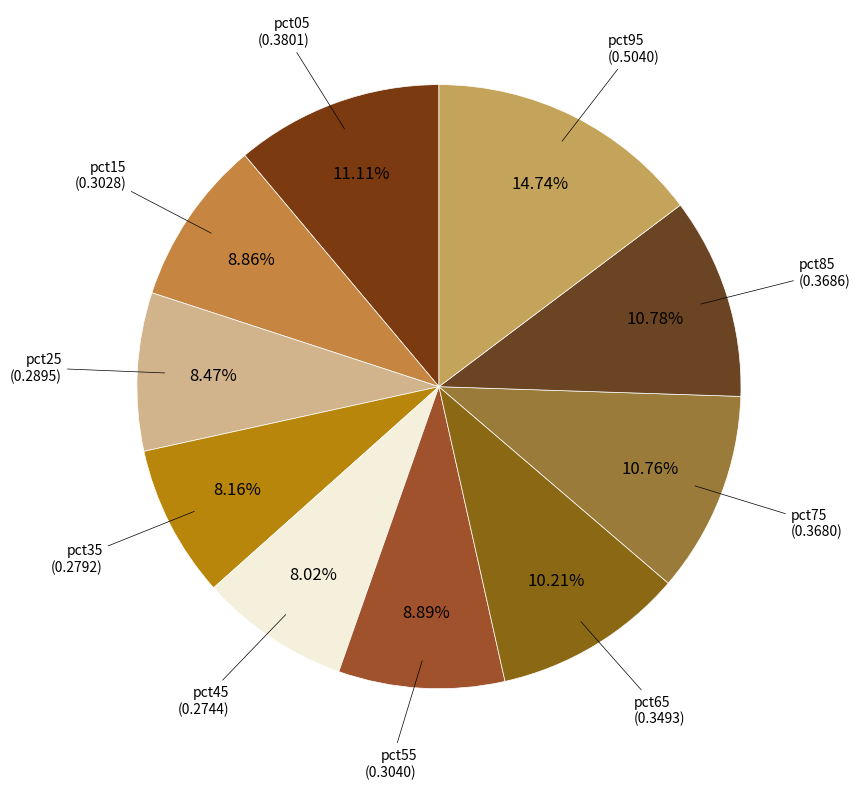

Does pct25 account for over 50% of the chart?

No